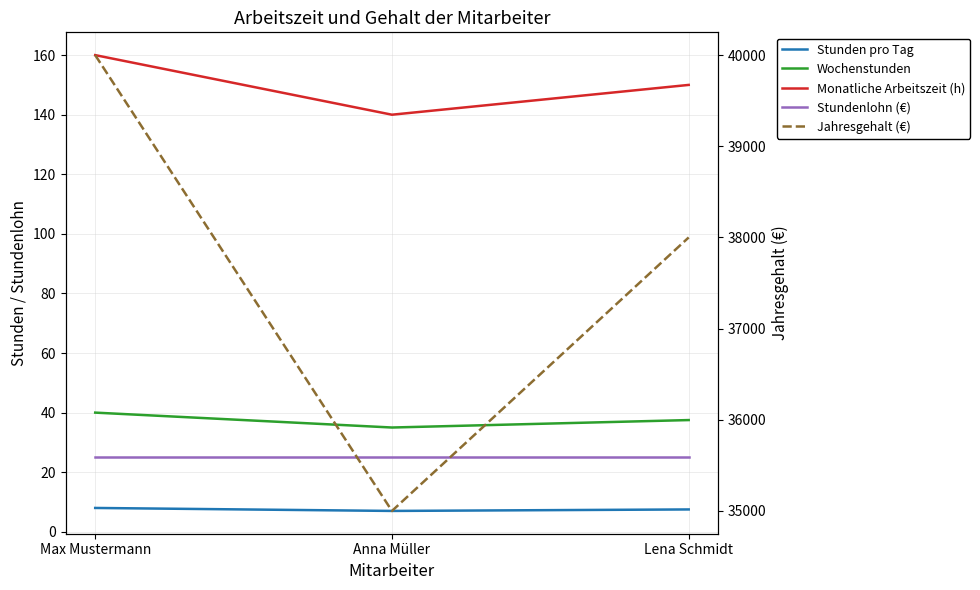

True or false: Jahresgehalt (€) has a value of 57776.6 at Max Mustermann.

False